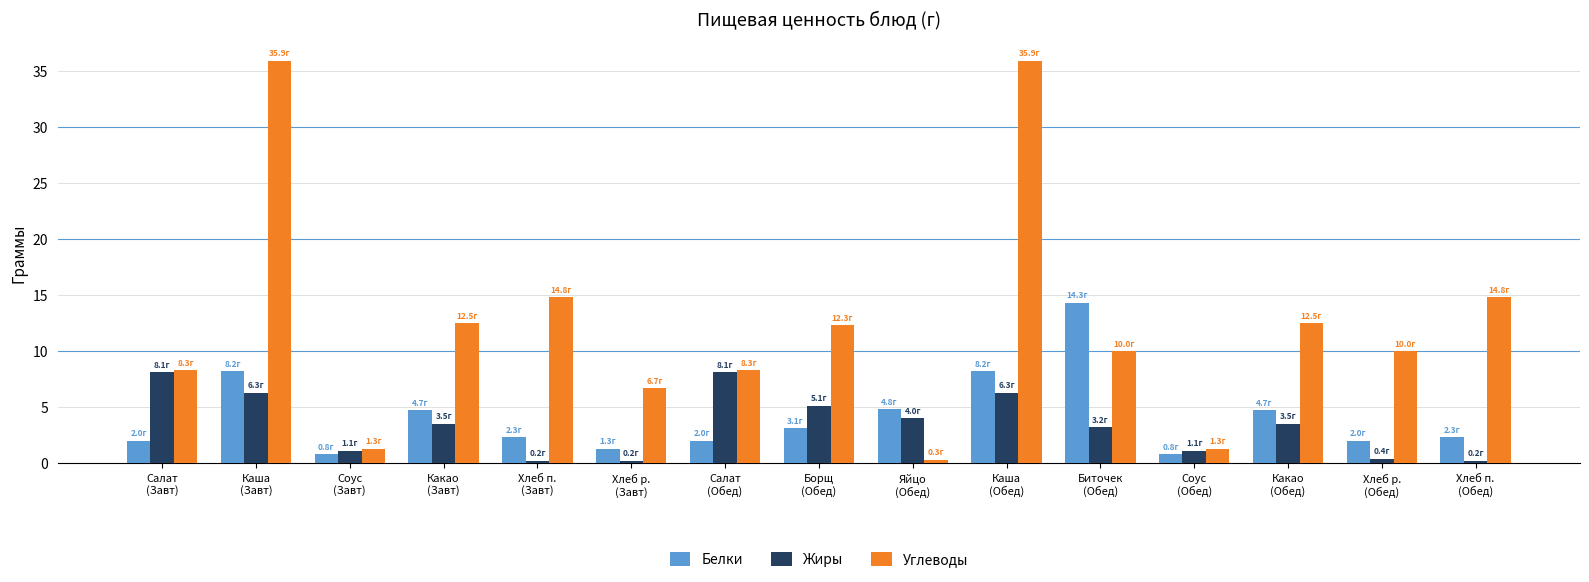

What is the lowest value of the Белки series?

0.8